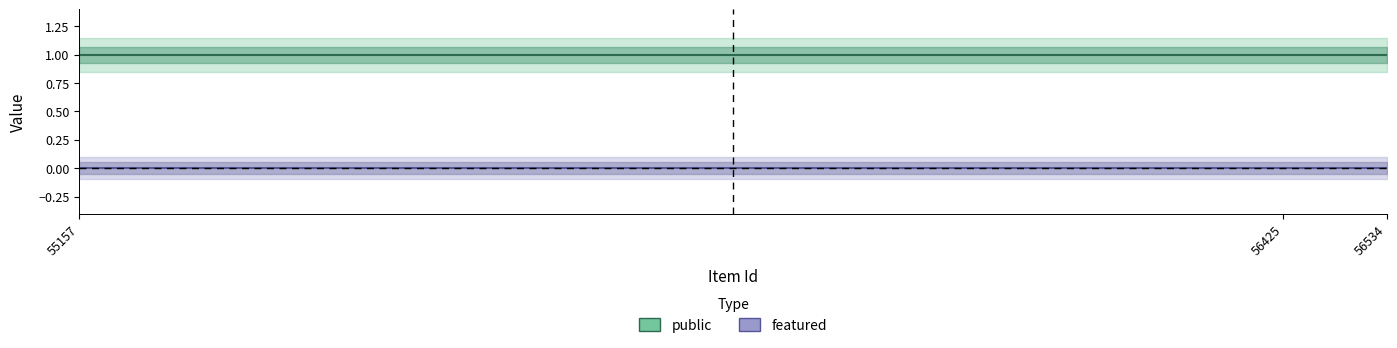

Is it true that featured equals 0 at 56425?

True